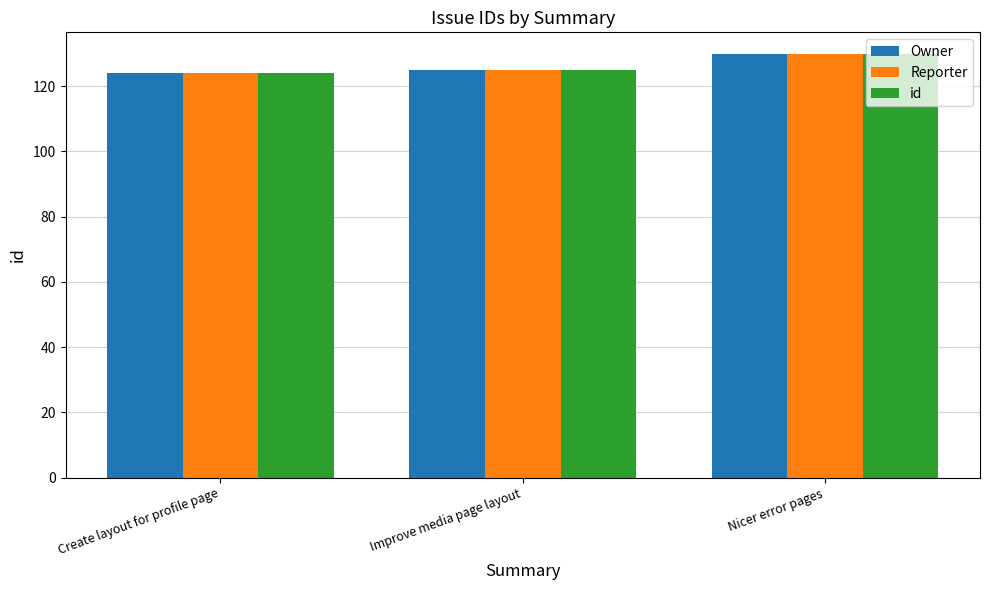

Reading left to right, list all the values displayed in this chart.

Owner: Create layout for profile page=124	Improve media page layout=125	Nicer error pages=130
Reporter: Create layout for profile page=124	Improve media page layout=125	Nicer error pages=130
id: Create layout for profile page=124	Improve media page layout=125	Nicer error pages=130